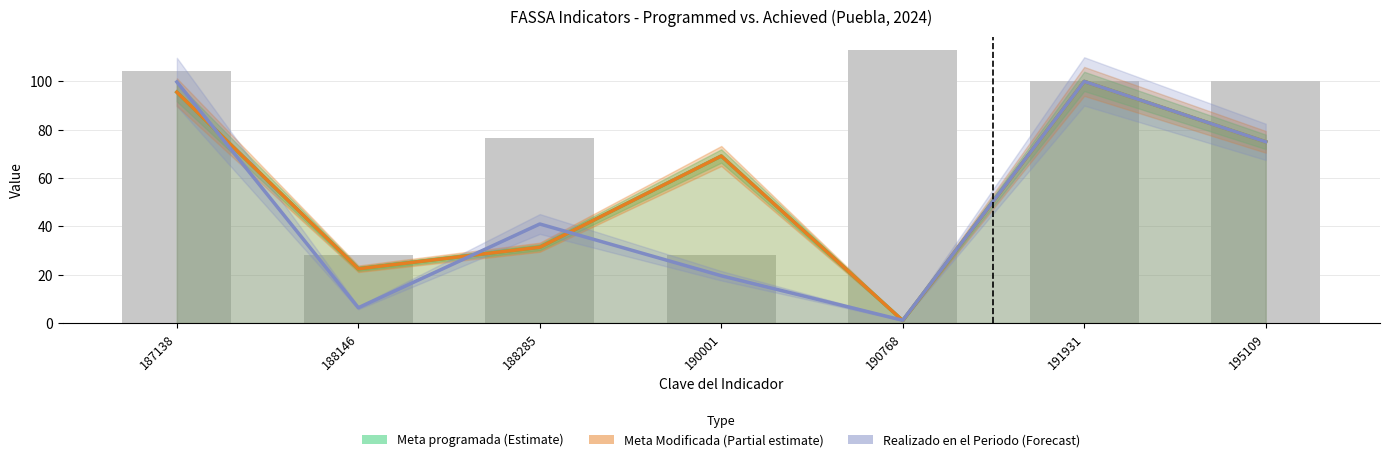

Rank the series at 195109 from highest to lowest value.

Meta programada (Estimate), Meta Modificada (Partial estimate), Realizado en el Periodo (Forecast)